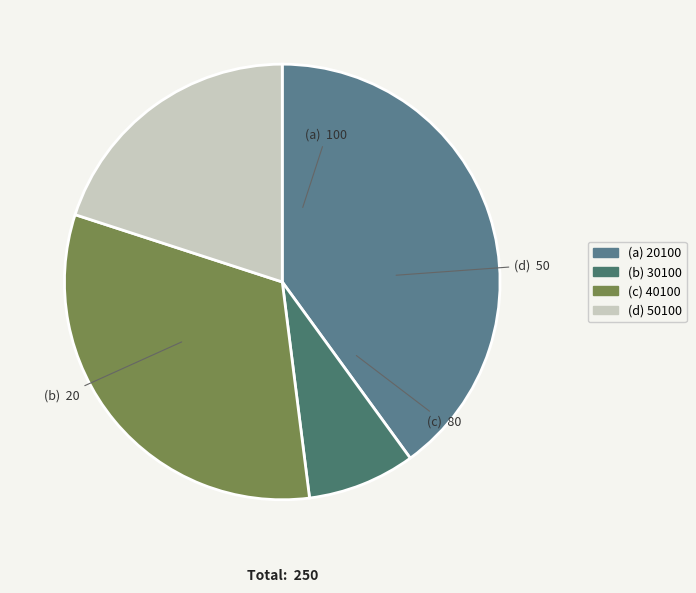

Count the number of slices in the pie.

4